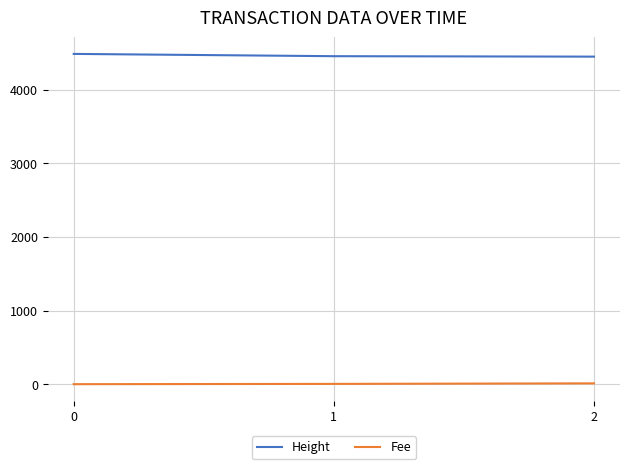

How many lines are shown in the chart?

2